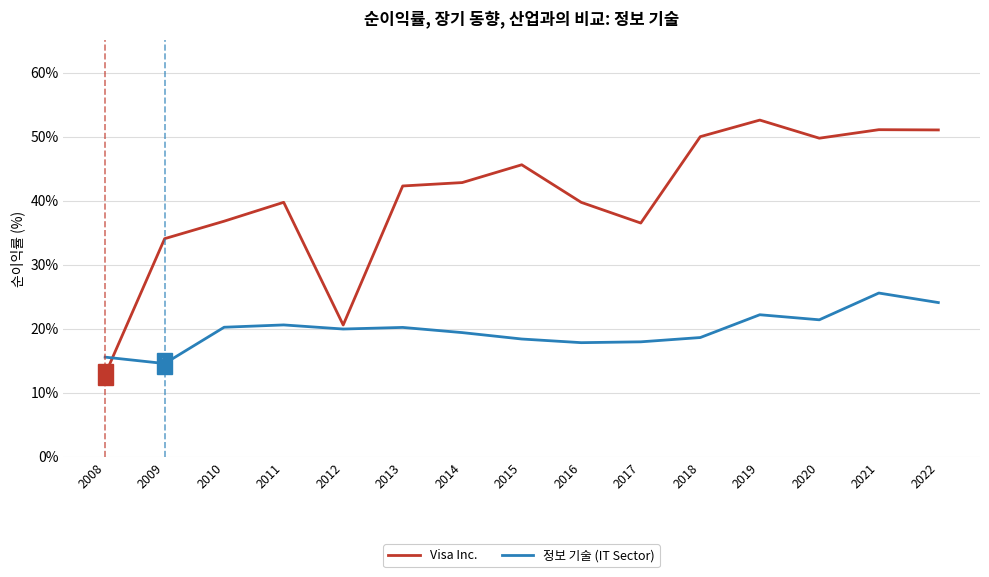

What is the spread (max minus min) of values at 2015?

0.3